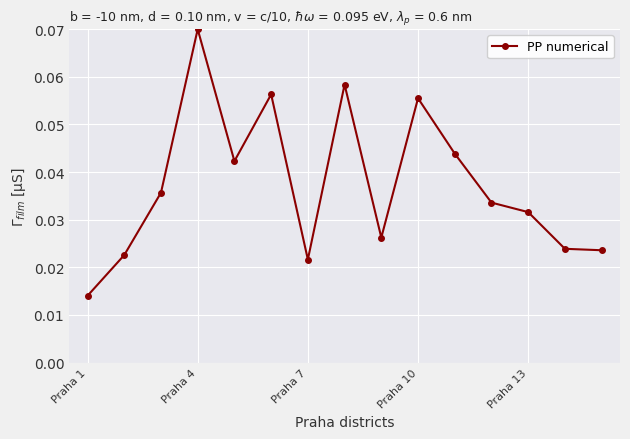

What is the sum of all values?

0.6